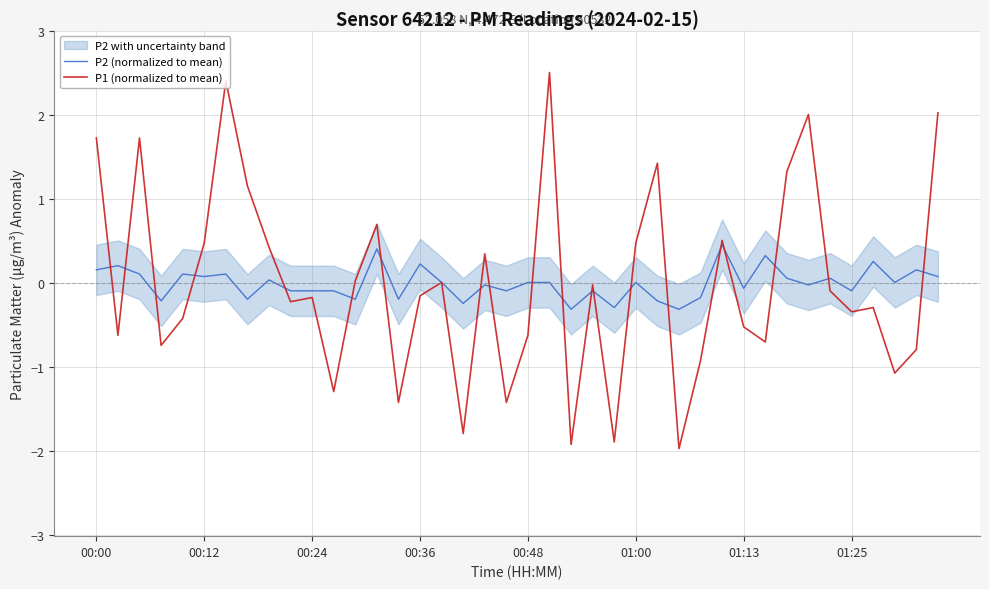

True or false: P1 (normalized to mean) has a value of -0.6 at 00:48.

True